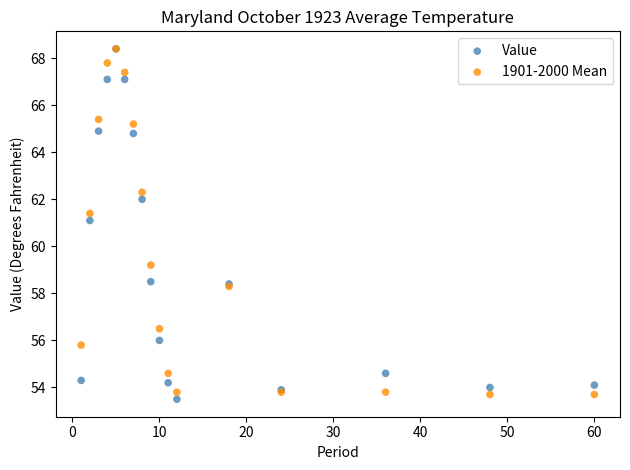

Across all series, what Y value is closest to 60?

59.2